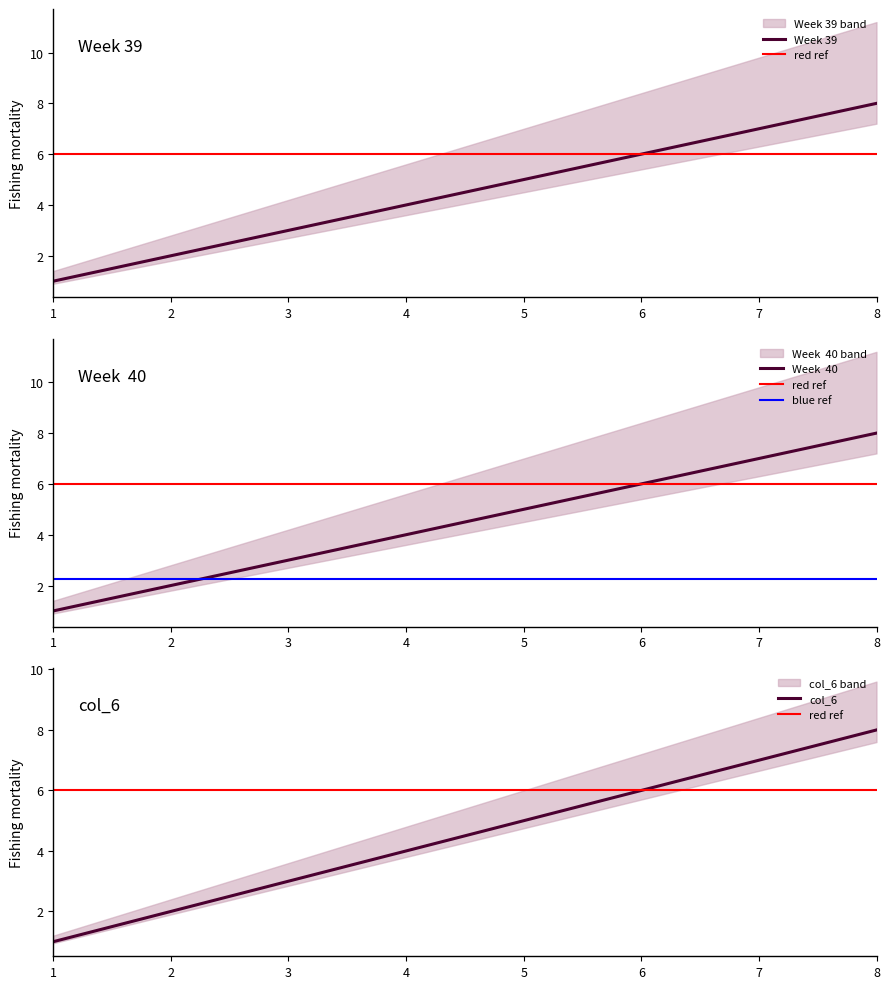

True or false: Week 39 and col_6 intersect in this chart.

False